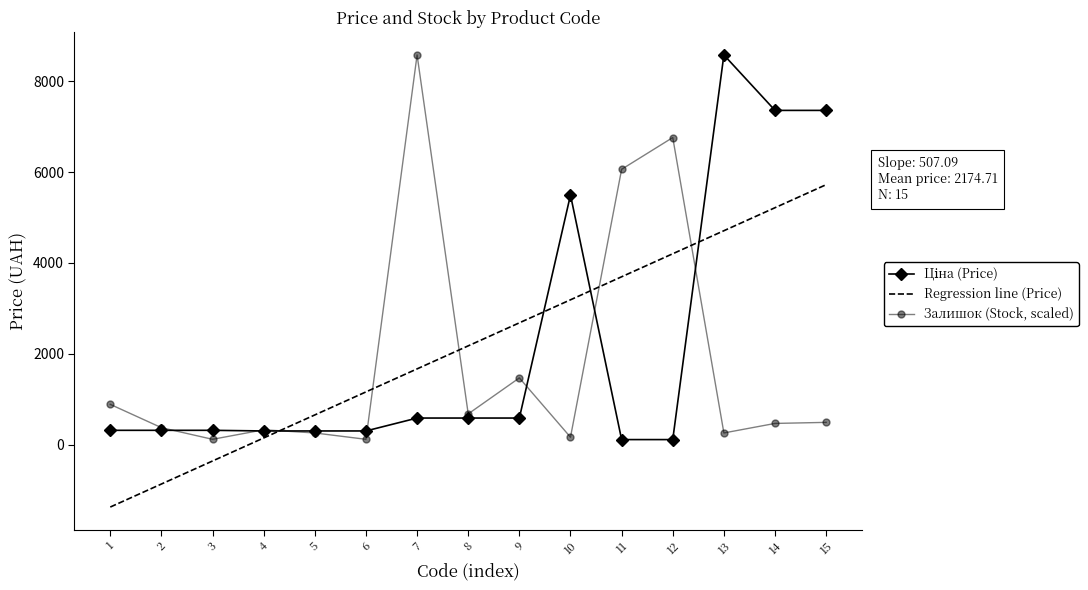

Is the value of Залишок (Stock, scaled) at 15 greater than the value of Regression line (Price) at 4?

Yes